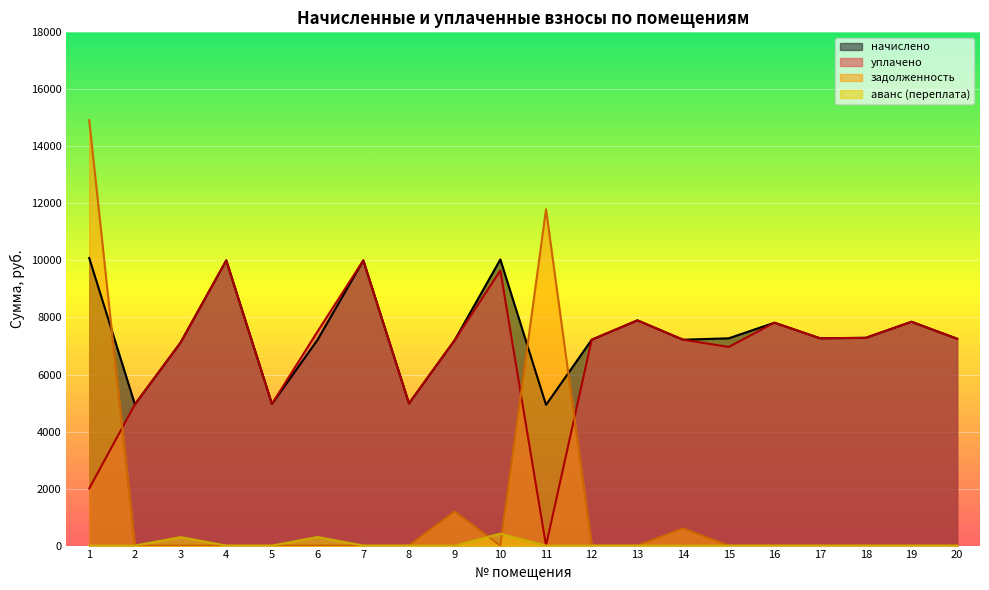

How many interior local peaks does the уплачено series have?

6